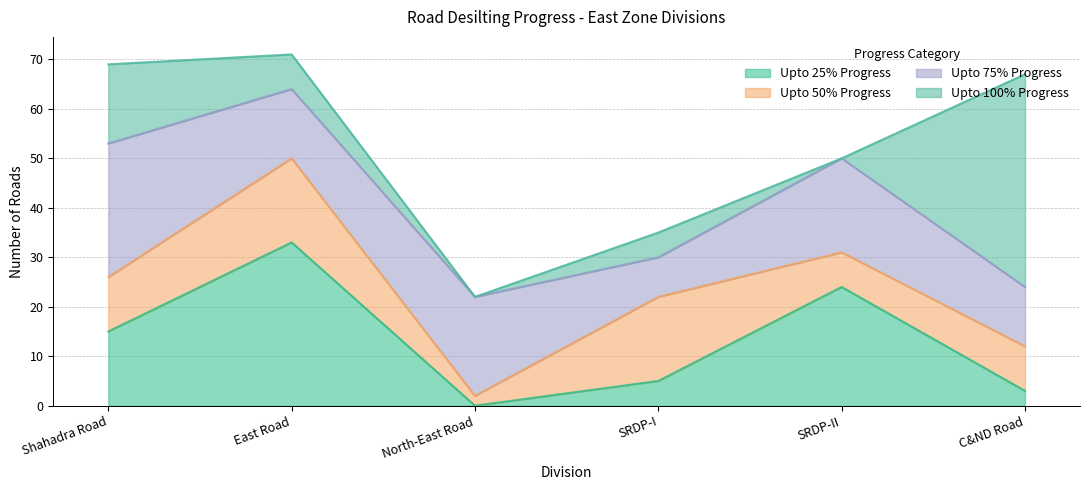

Rank the categories by Upto 100% Progress value from lowest to highest.

North-East Road, SRDP-II, SRDP-I, East Road, Shahadra Road, C&ND Road